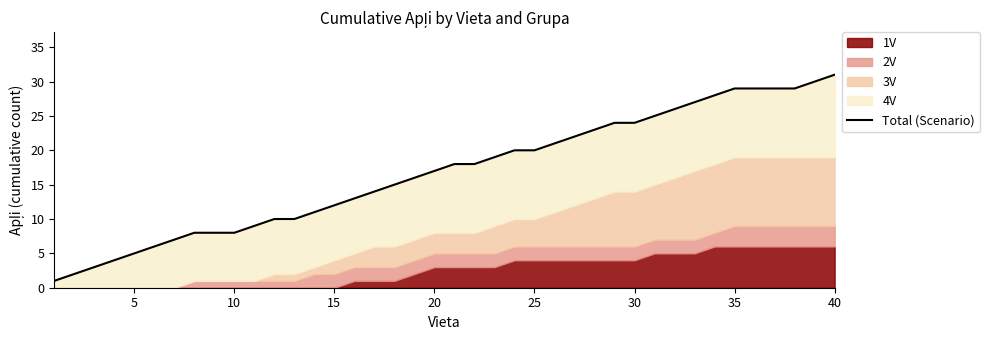

What is the greatest value displayed?

31